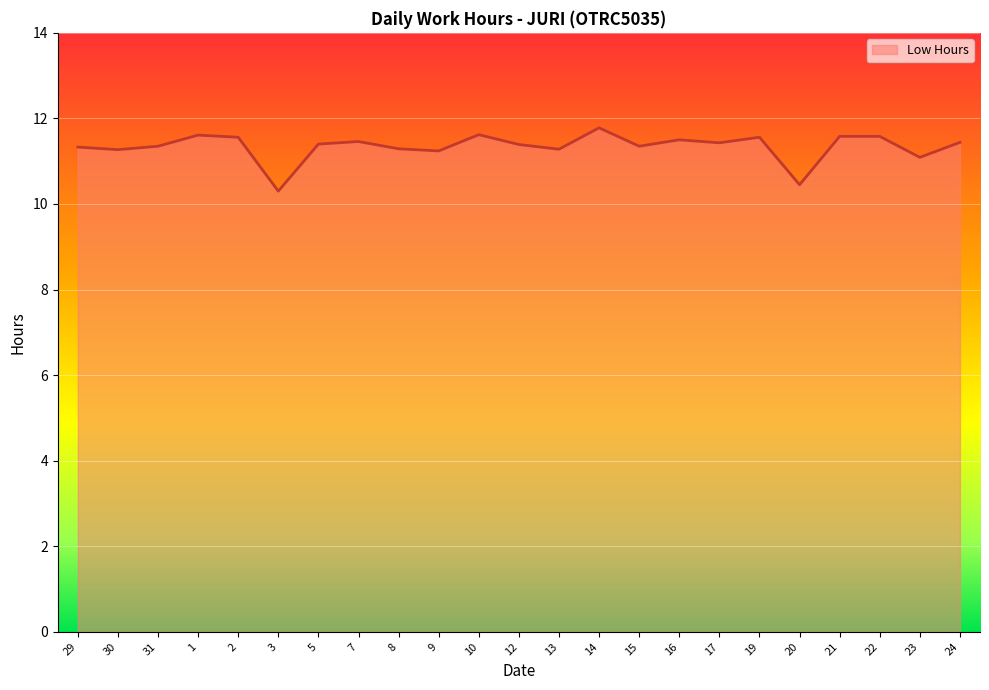

What is the difference between the second highest and second lowest values?

1.2